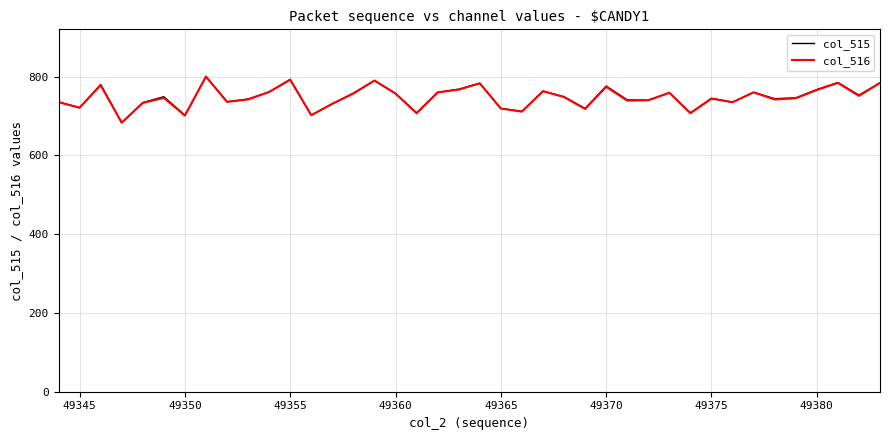

What is the maximum value for col_515?

800